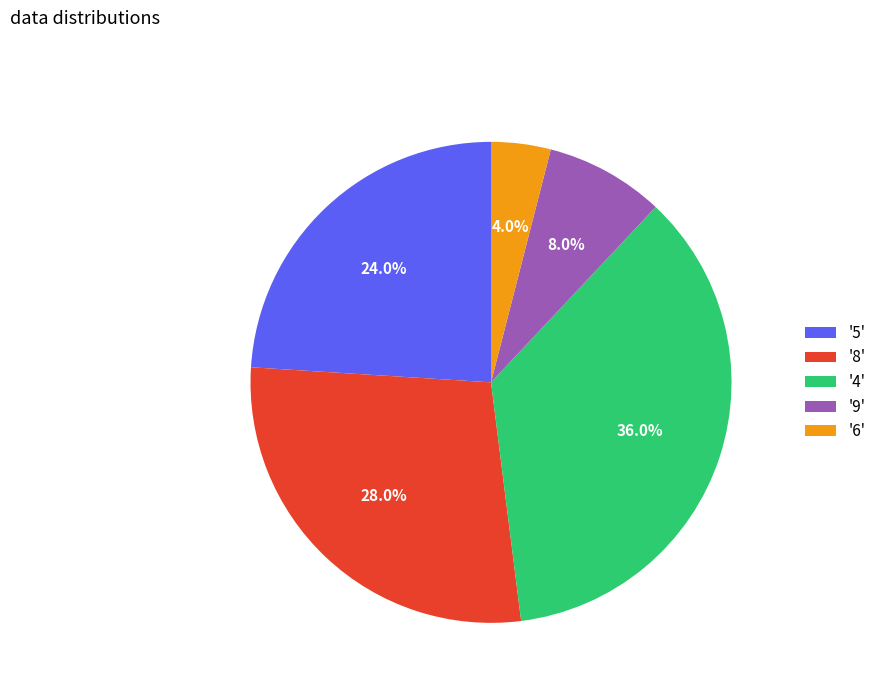

Approximately how many times larger is the value at '8' compared to '5'?

1.2